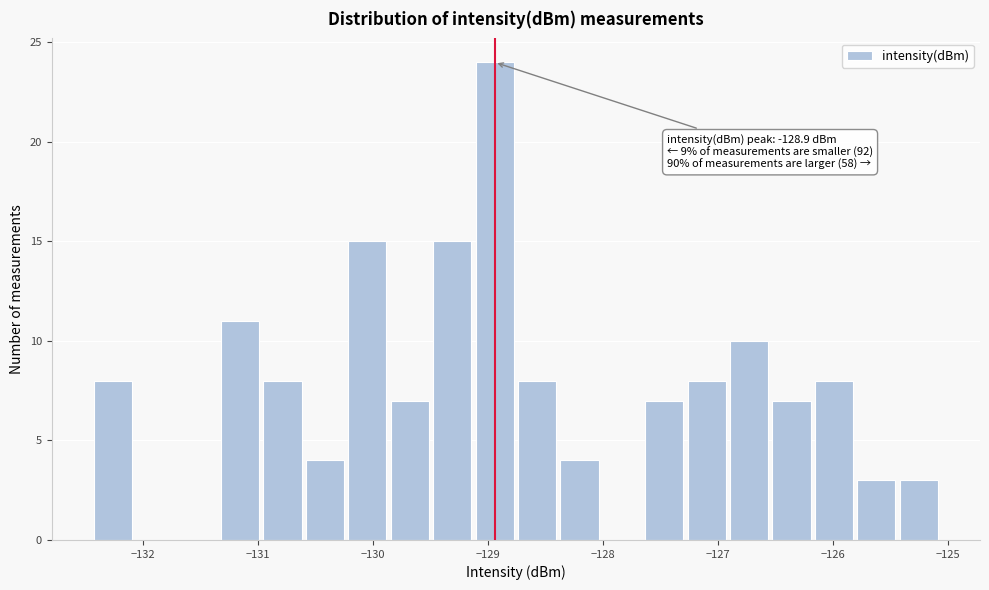

Read against the x-axis, roughly where is the centre of the tallest bar?

-128.9